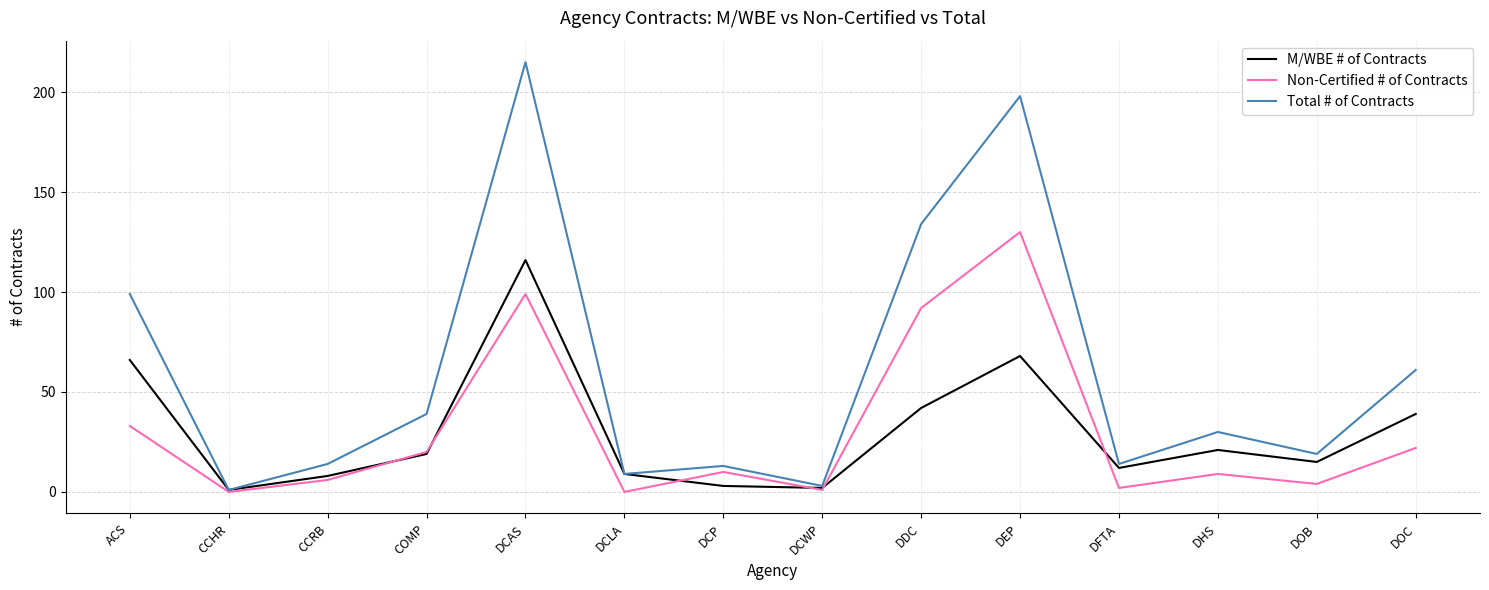

Does the chart display data point markers on the line(s)?

No